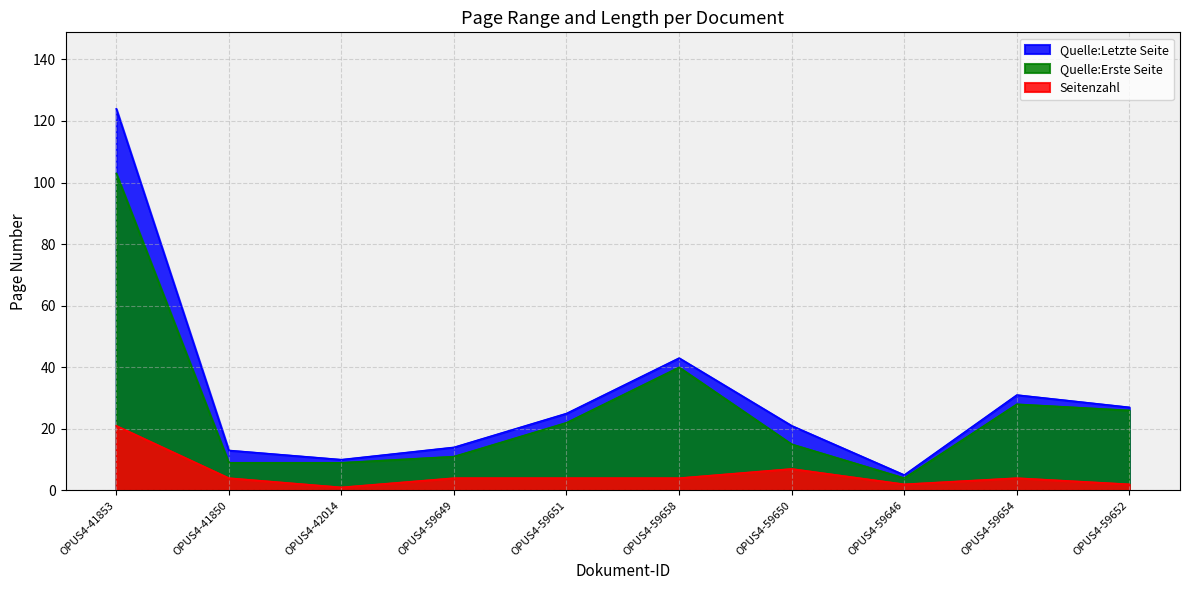

What is the sum of all Quelle:Erste Seite values?

267